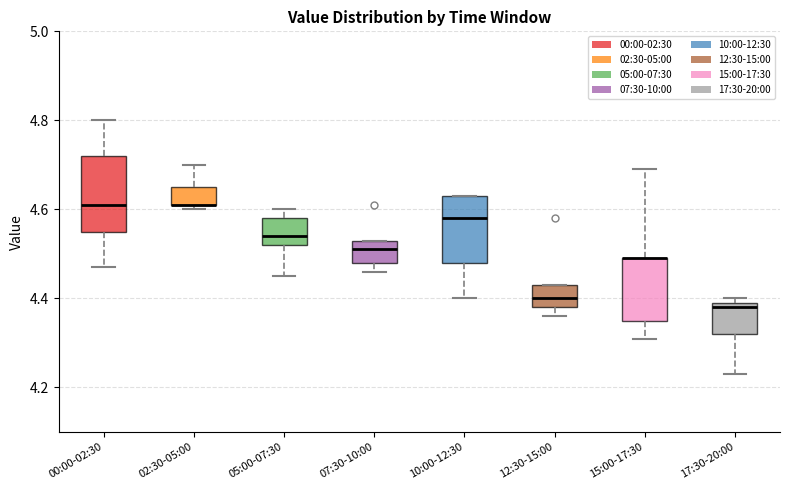

Where does the lower whisker of the box for 15:00-17:30 end on the y-axis? The values are not printed on the chart, so give them approximately, as read against the axis.

4.32